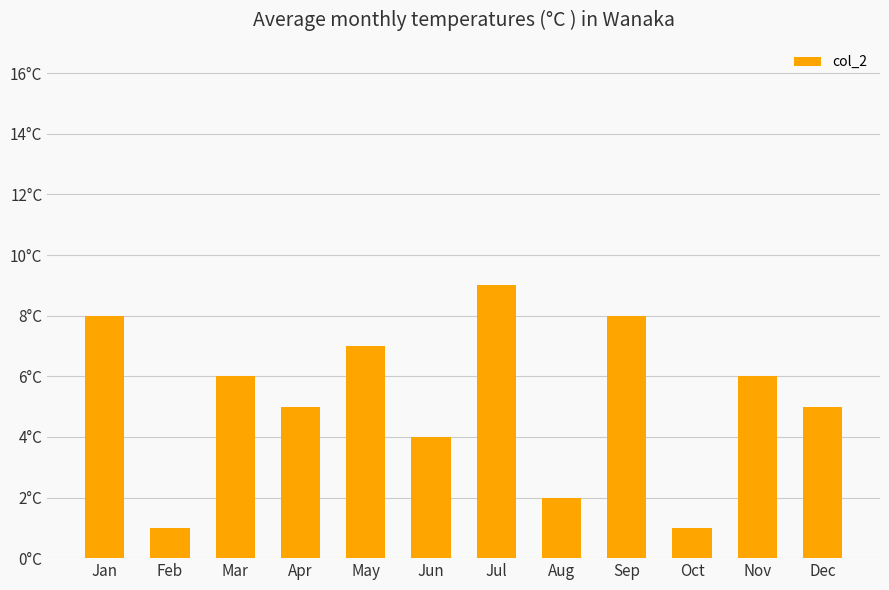

Count the values in the range 4 to 8.

8